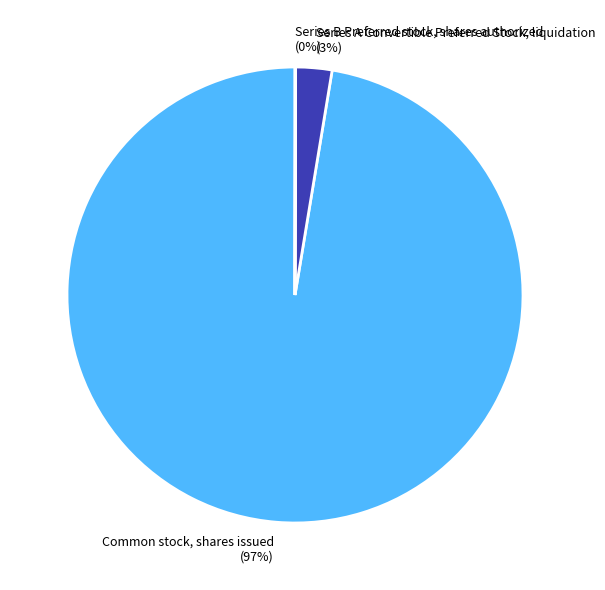

Which slice is the largest?

Common stock, shares issued